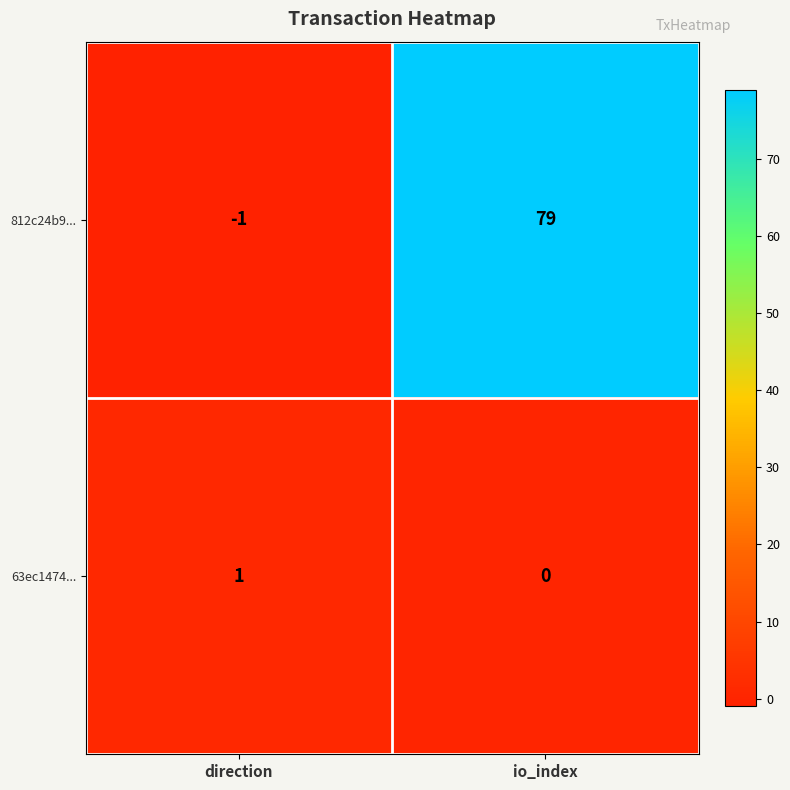

What is the difference between the highest and lowest values at io_index?

79